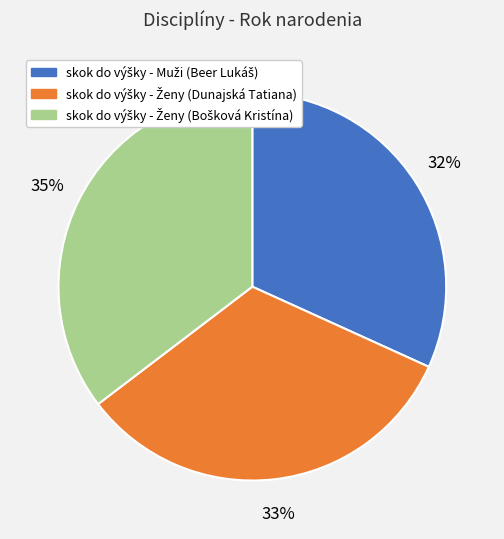

Is there any slice that represents more than half of the pie?

No